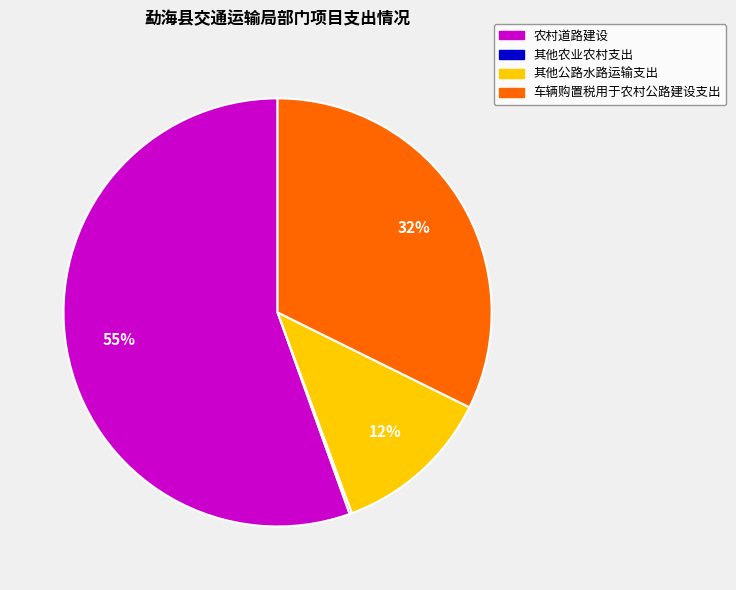

What is the majority slice?

农村道路建设